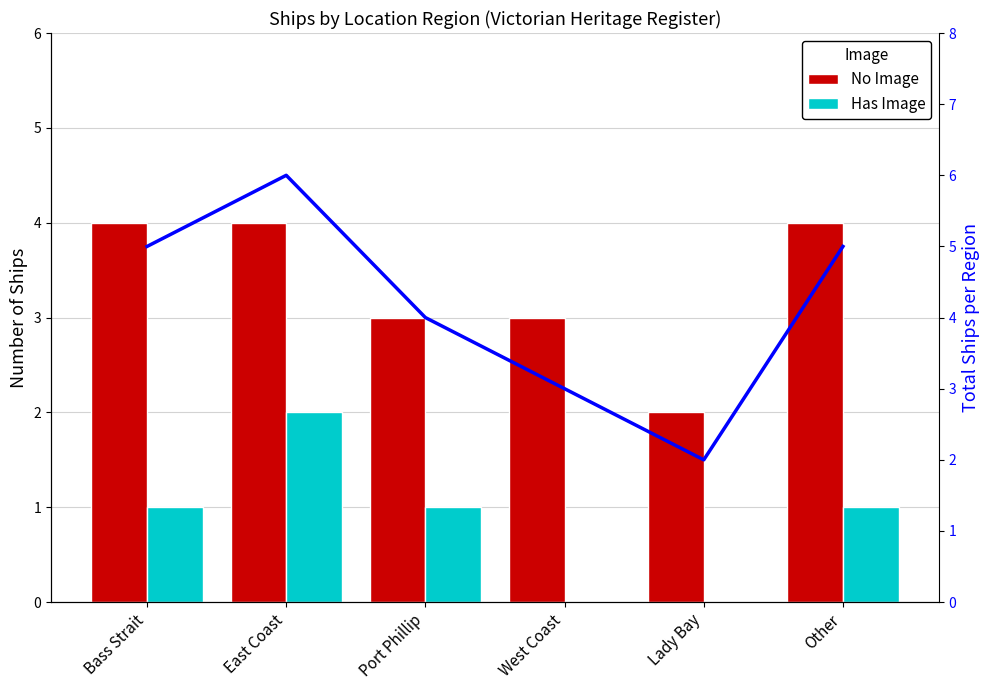

Count the No Image values in the range 3 to 4.

5